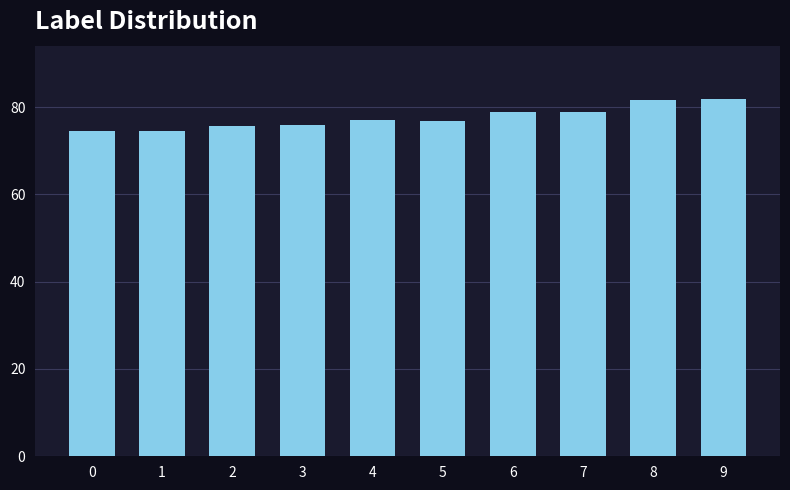

What is the value of the 2nd bar from the left?

74.6